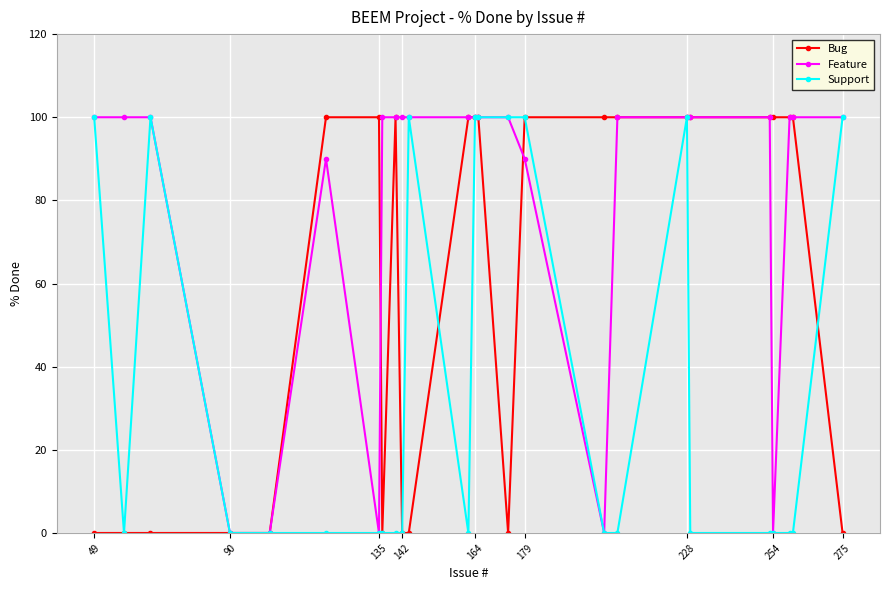

List the series in order of their overall mean, highest first.

Feature, Bug, Support